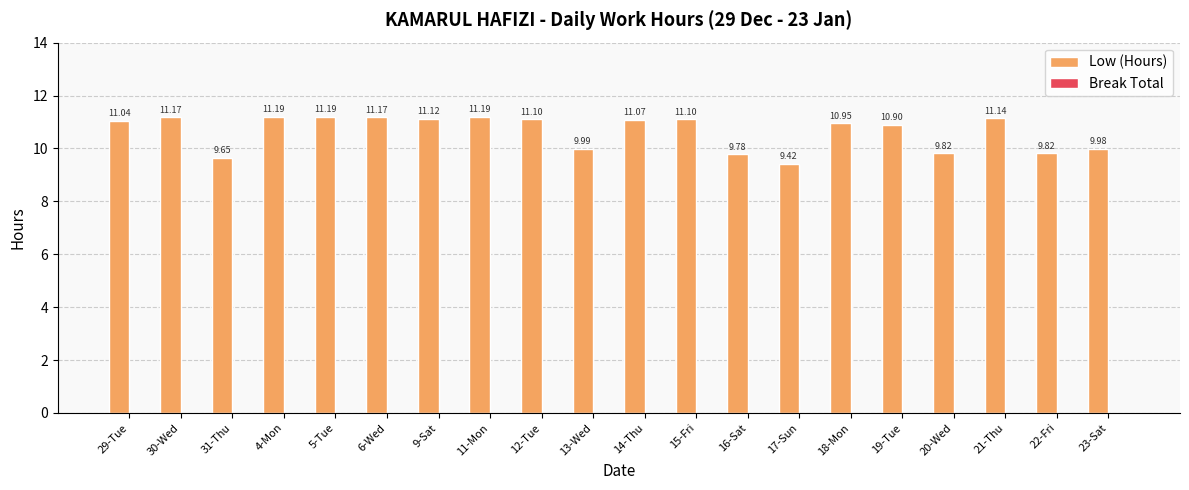

Which has a higher value, 18-Mon or 14-Thu?

14-Thu